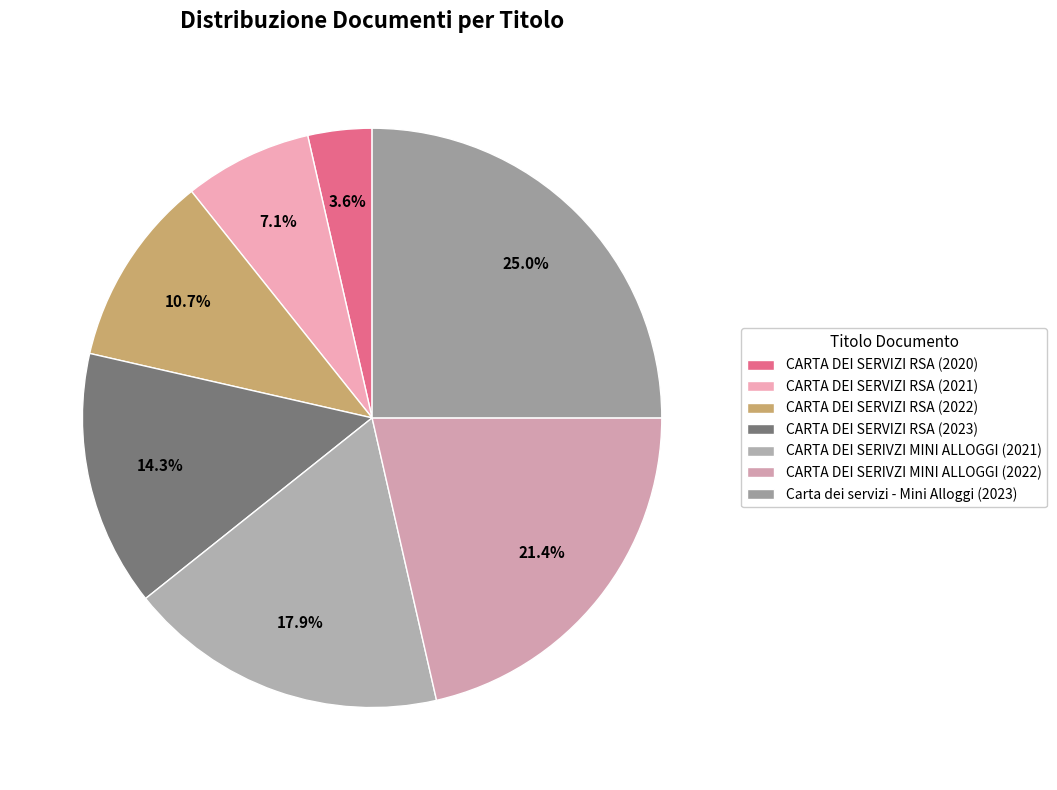

Is there a majority slice in this chart?

No